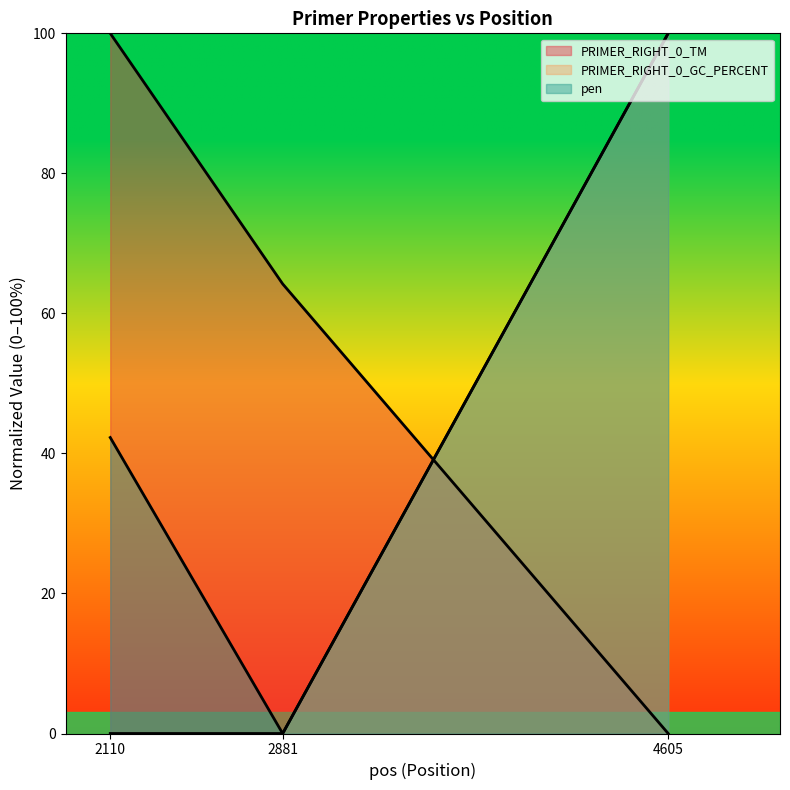

What is the maximum value for PRIMER_RIGHT_0_GC_PERCENT?

100.0